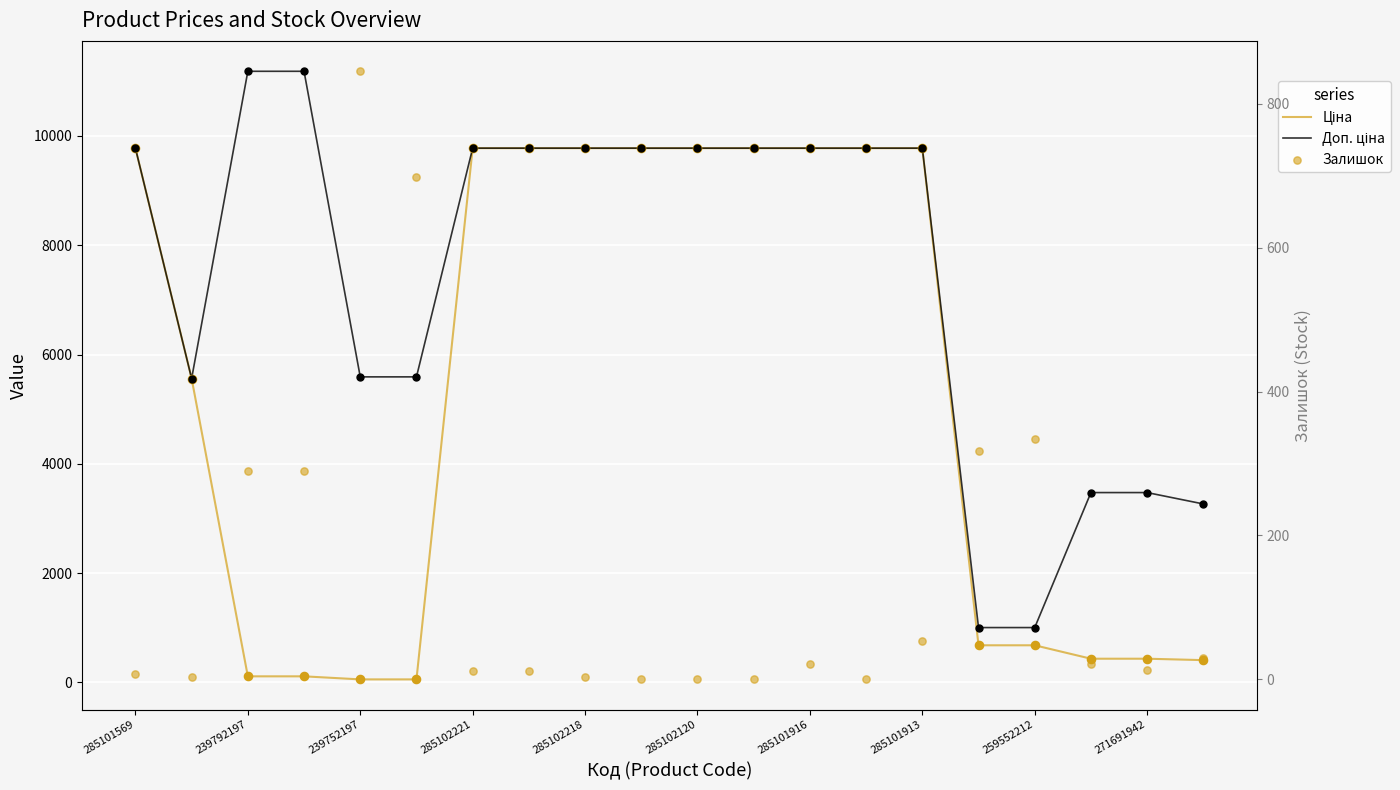

Which series reaches the minimum Y coordinate?

Залишок